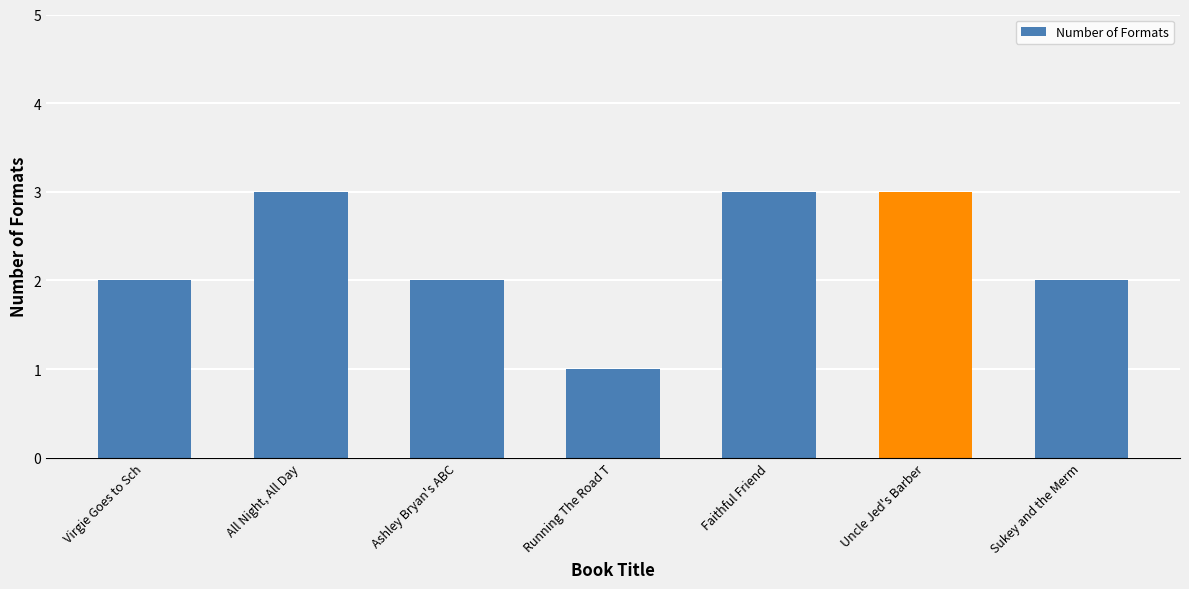

The value at Sukey and the Merm is 2. True or false?

True